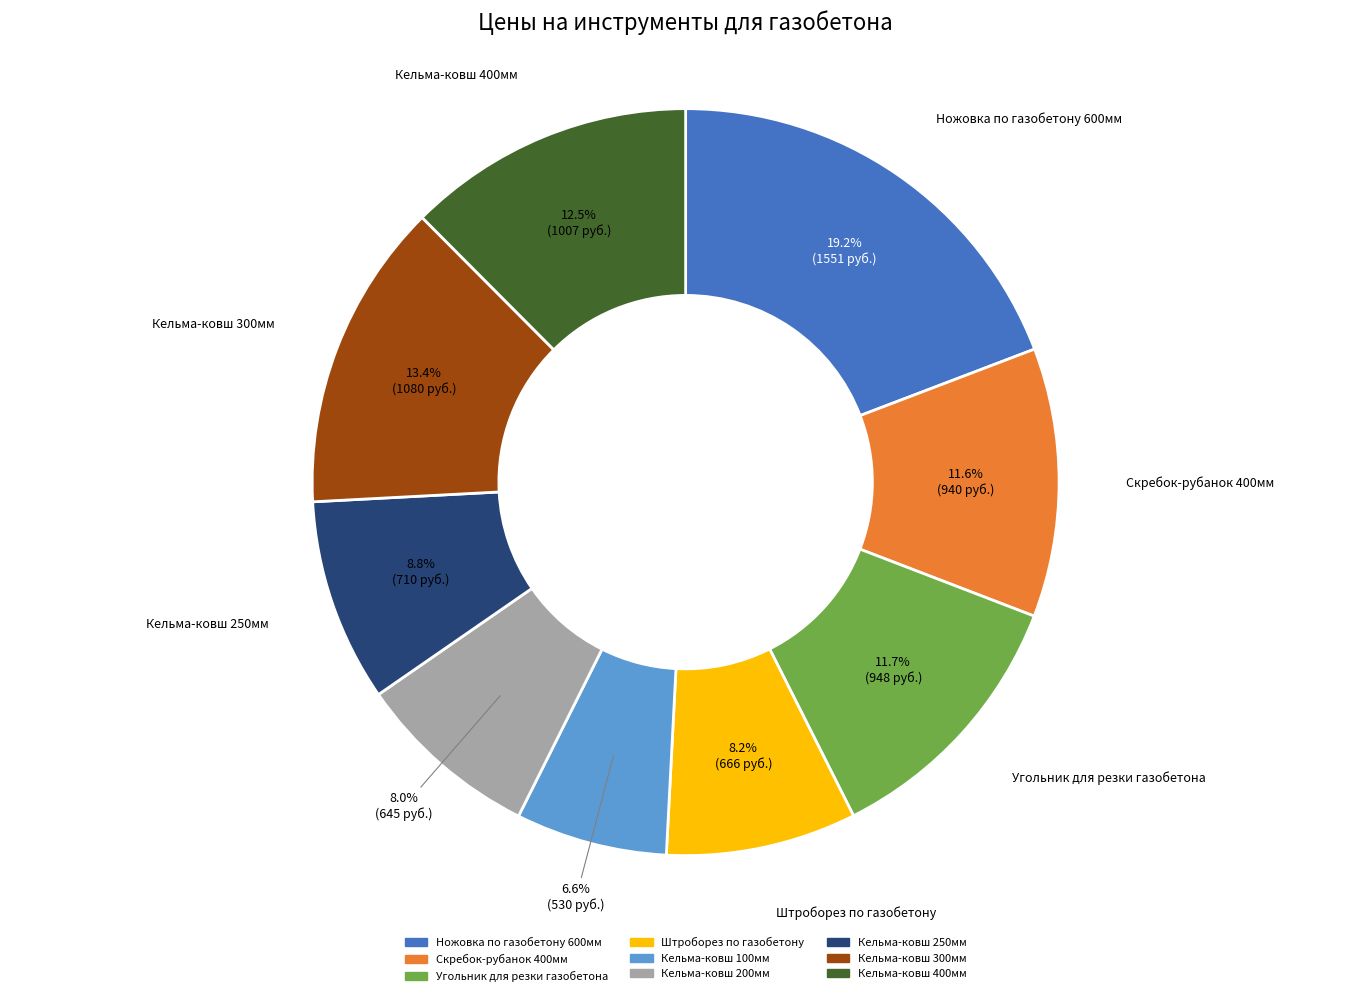

To the nearest percent, what is the difference between the Кельма-ковш 400мм and Кельма-ковш 250мм slice percentages?

4%